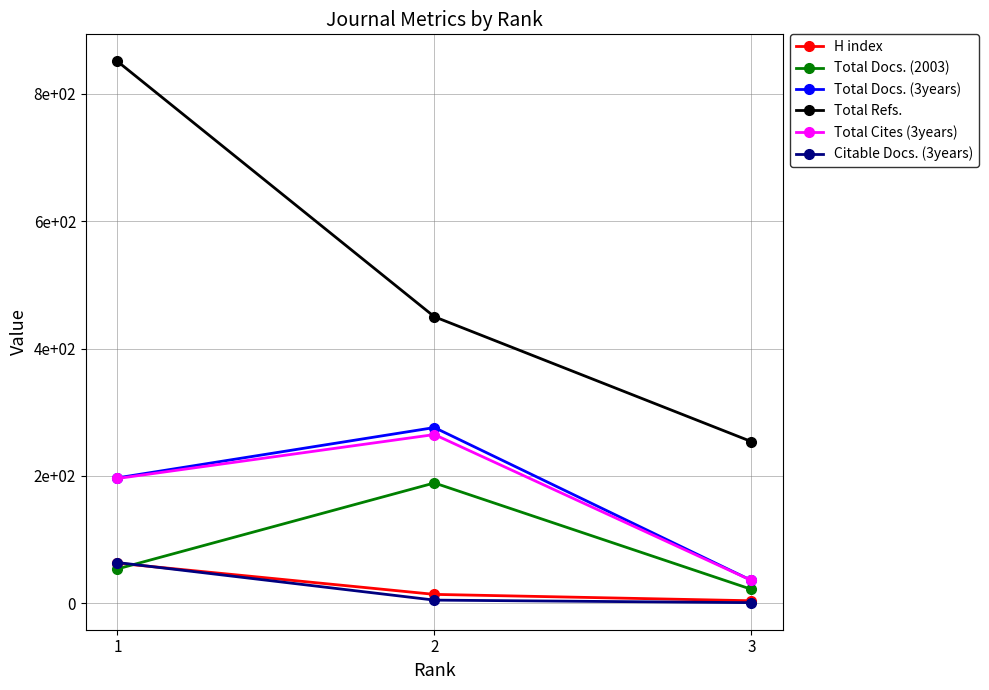

Rank the categories by Citable Docs. (3years) value from lowest to highest.

3, 2, 1